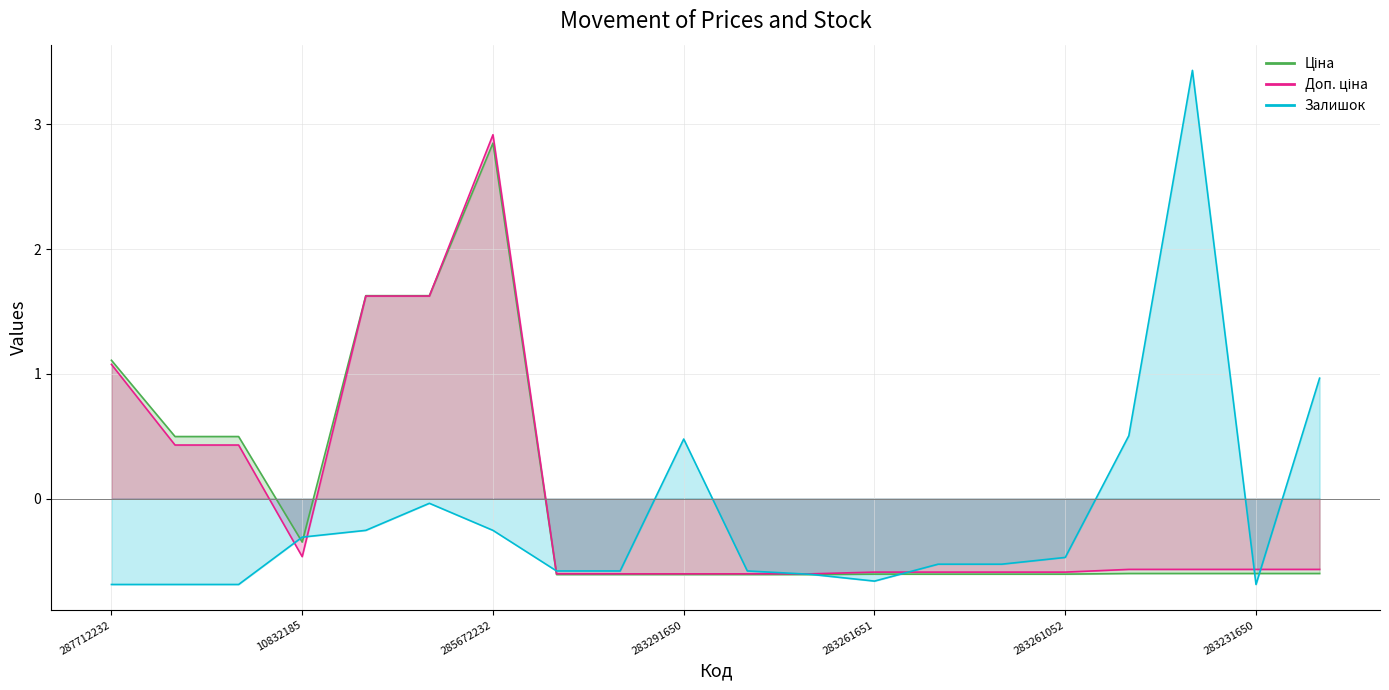

At which label is Доп. ціна closest to 1?

287712232